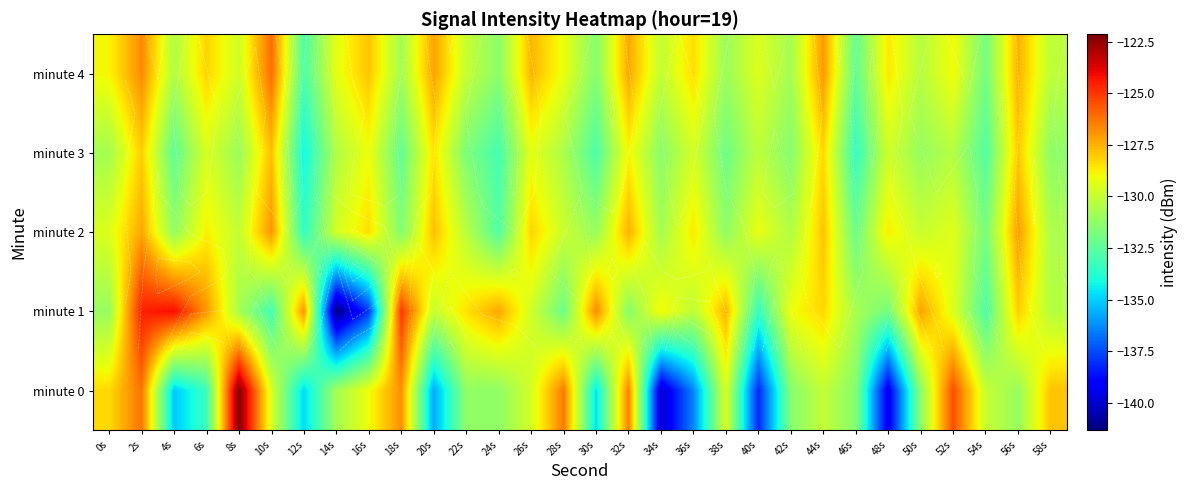

What is the total value across all series at 28s?

-648.2